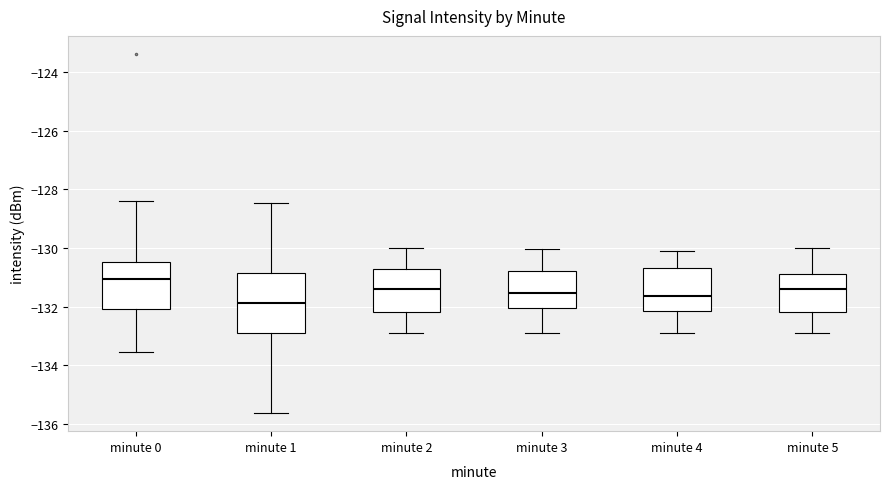

Reading left to right, read every box against the y-axis: the position of its median line, the range the box covers, and the ends of its whiskers. The values are not printed on the chart, so give them approximately, as read against the axis.

minute 0: median -131.0, box -132.0 to -130.4, whiskers -133.6 to -128.4
minute 1: median -131.8, box -132.8 to -130.8, whiskers -135.6 to -128.4
minute 2: median -131.4, box -132.2 to -130.8, whiskers -133.0 to -130.0
minute 3: median -131.6, box -132.0 to -130.8, whiskers -133.0 to -130.0
minute 4: median -131.6, box -132.2 to -130.6, whiskers -132.8 to -130.2
minute 5: median -131.4, box -132.2 to -130.8, whiskers -132.8 to -130.0